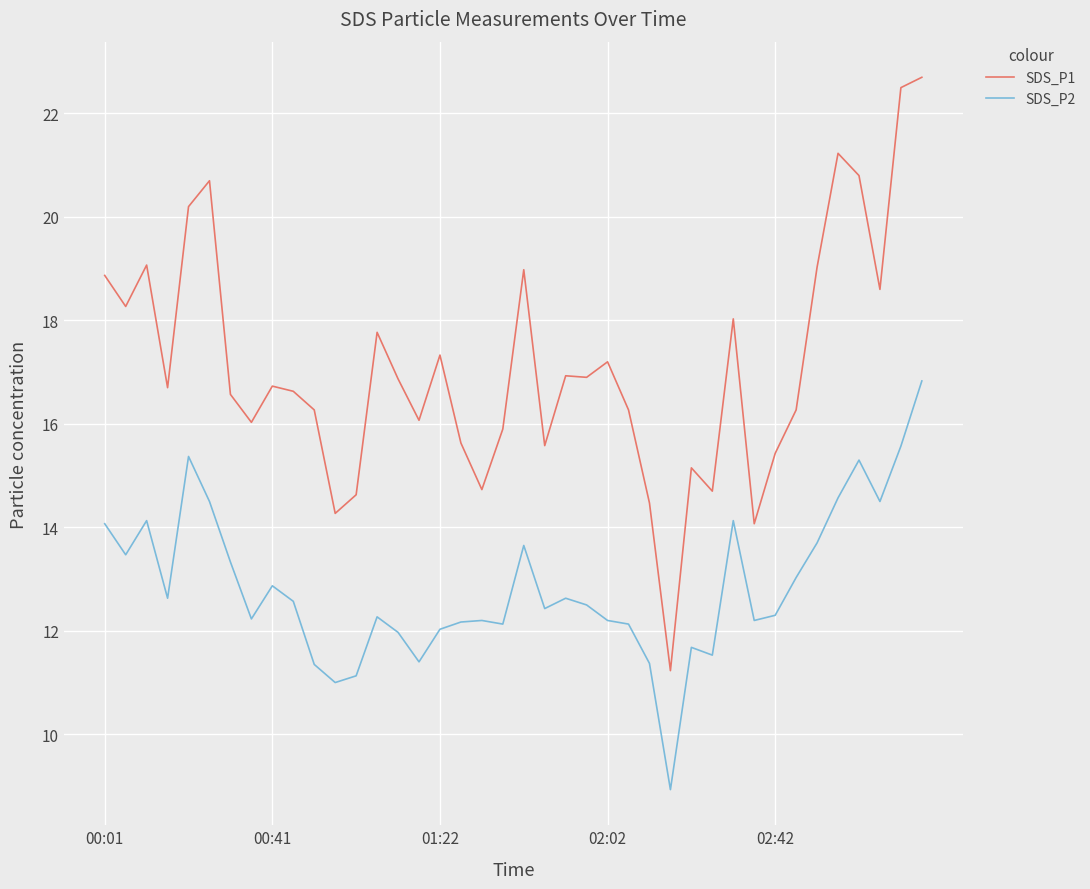

True or false: SDS_P2 and SDS_P1 cross at least once.

False